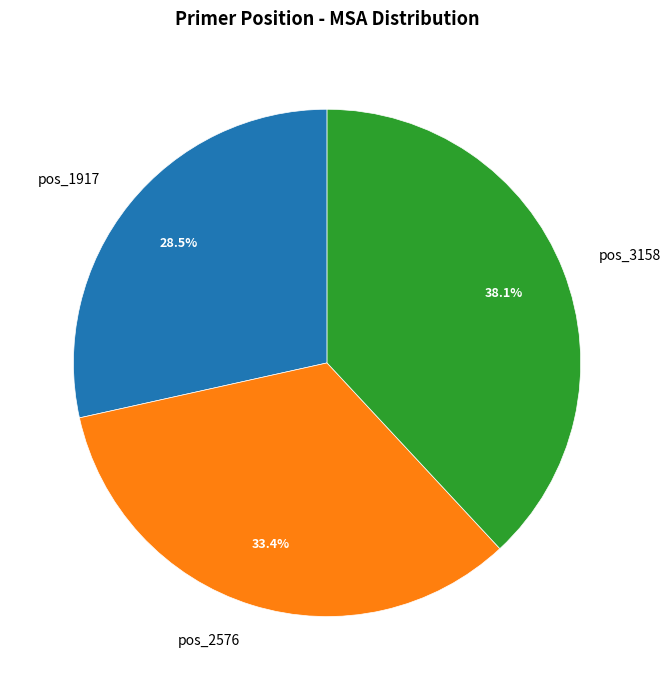

Is it true that pos_2576 is 33% of the pie?

True